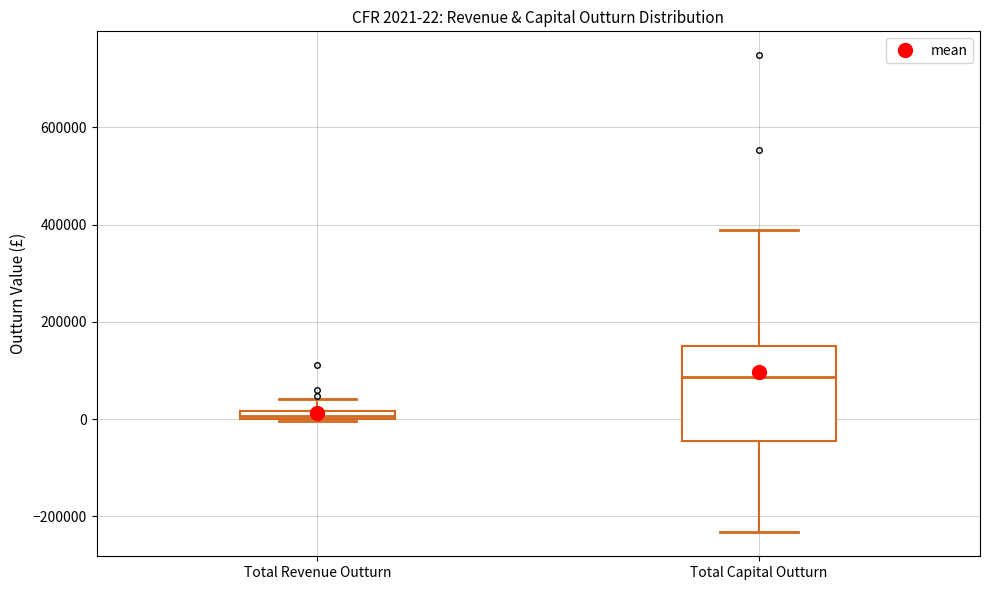

Which box's median line is the lowest?

Total Revenue Outturn